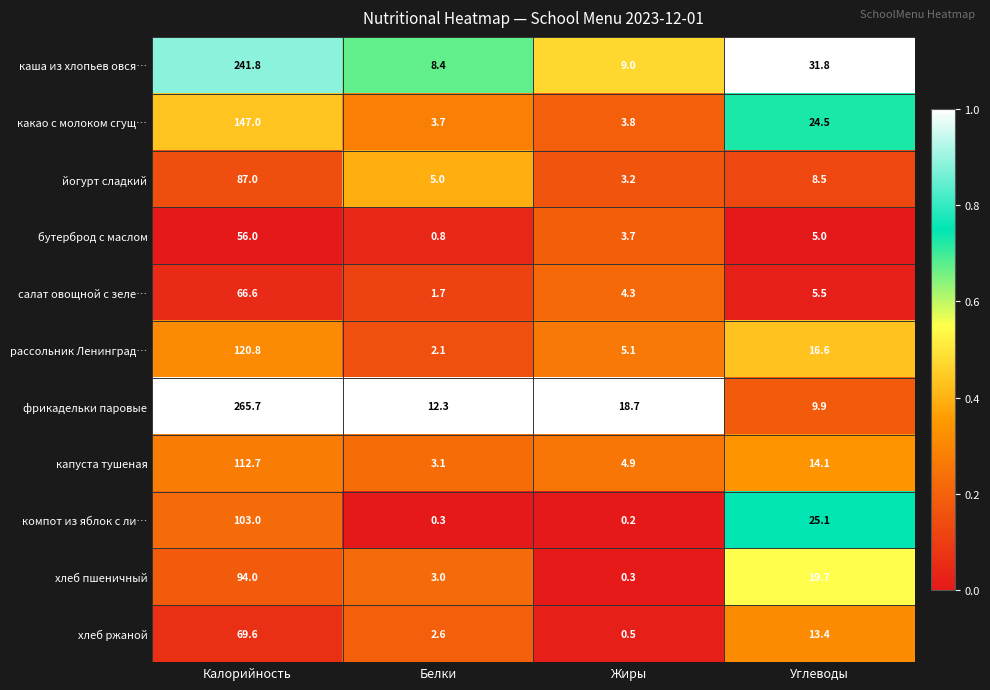

What is the difference between the maximum and second lowest values in the йогурт сладкий series?

82.0